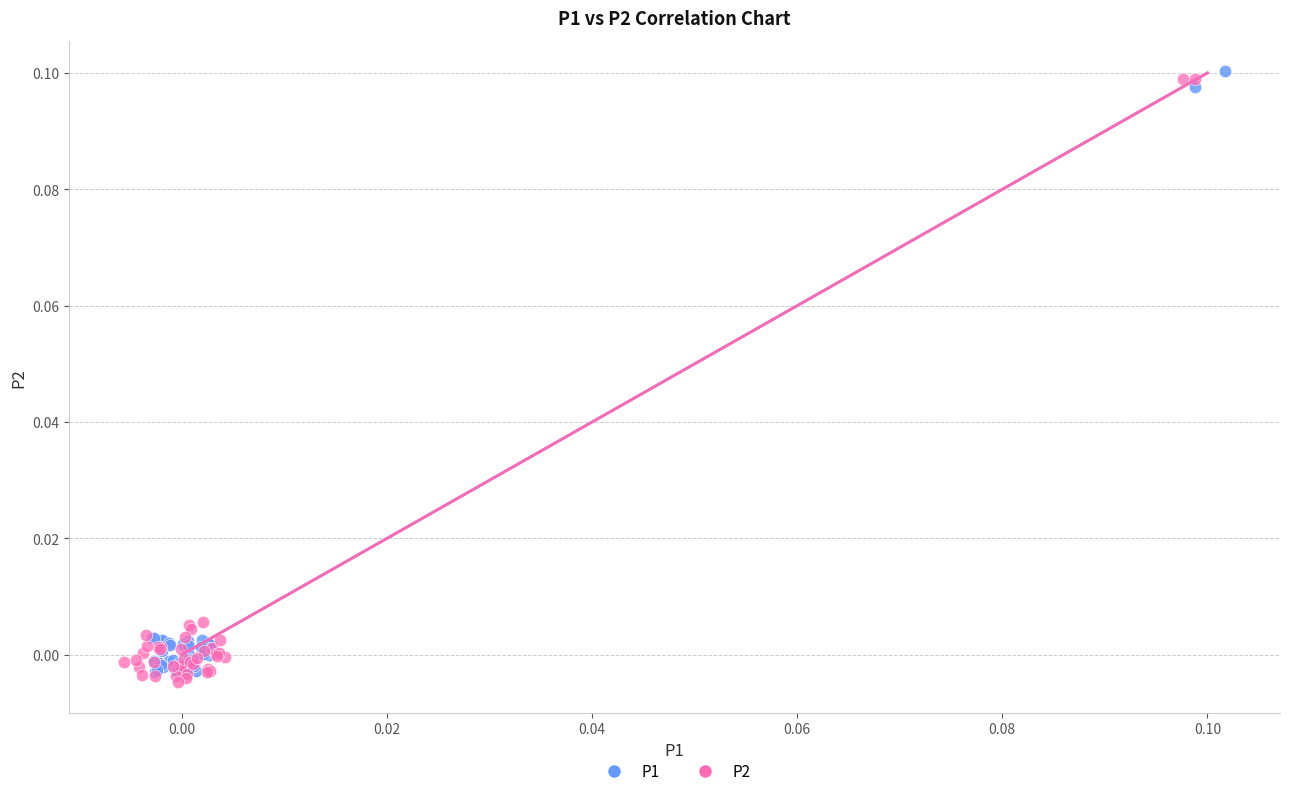

Which series reaches the maximum Y coordinate?

P1